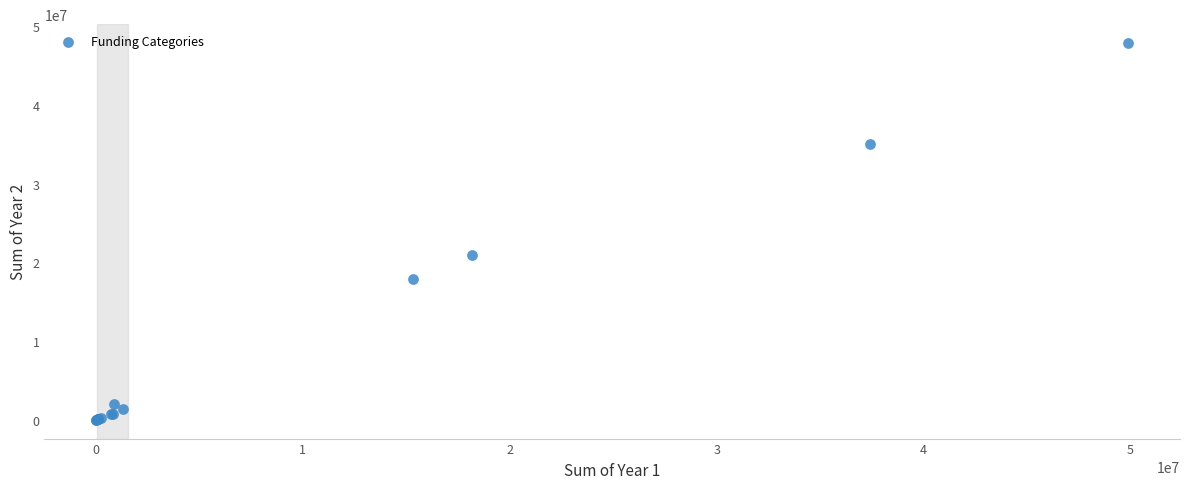

What Y value in the scatter plot is closest to 23949287?

20951250